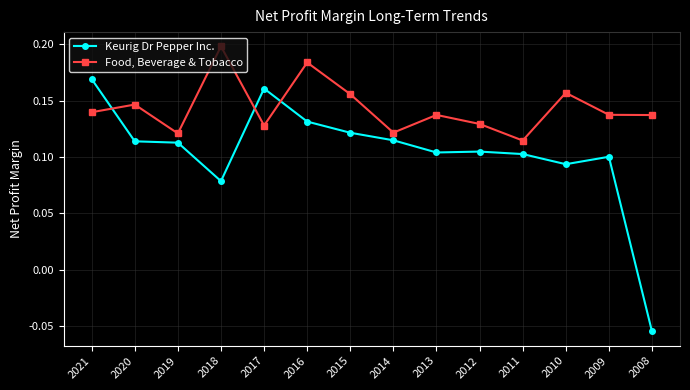

At how many categories does at least one series exceed 0?

14